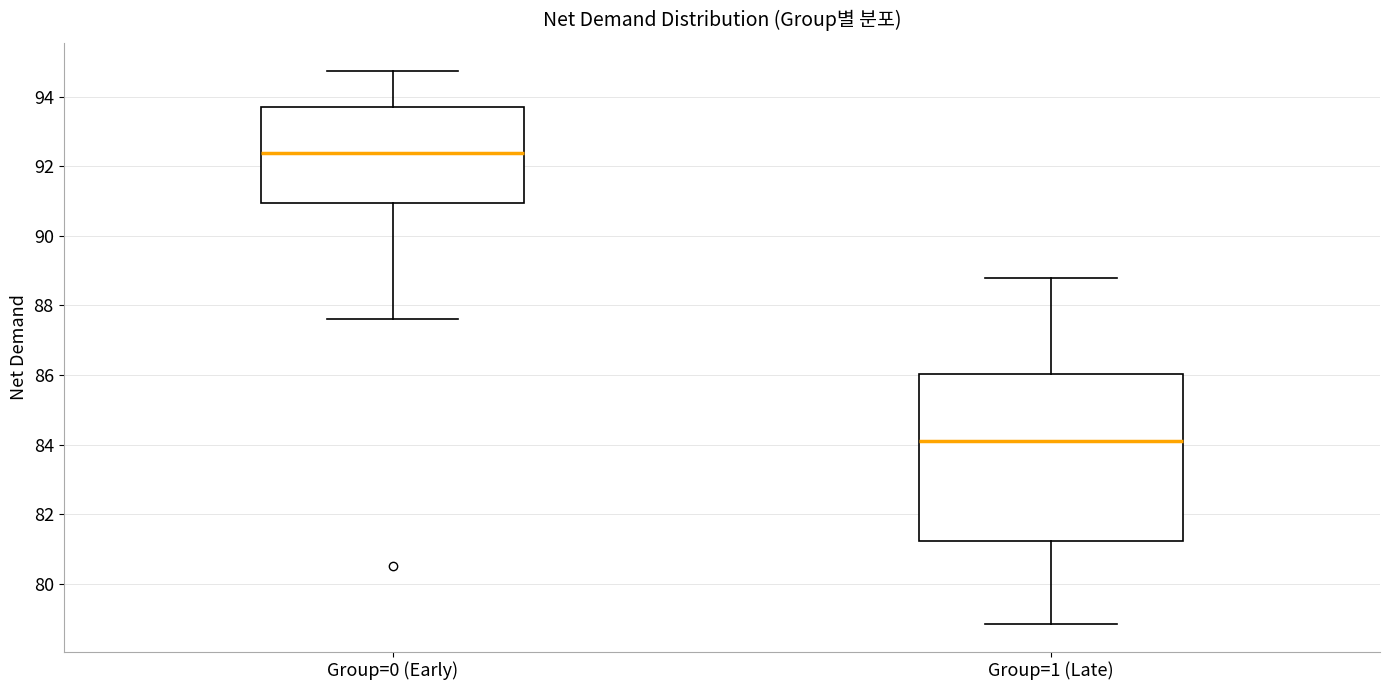

Which box has the highest median line?

Group=0 (Early)